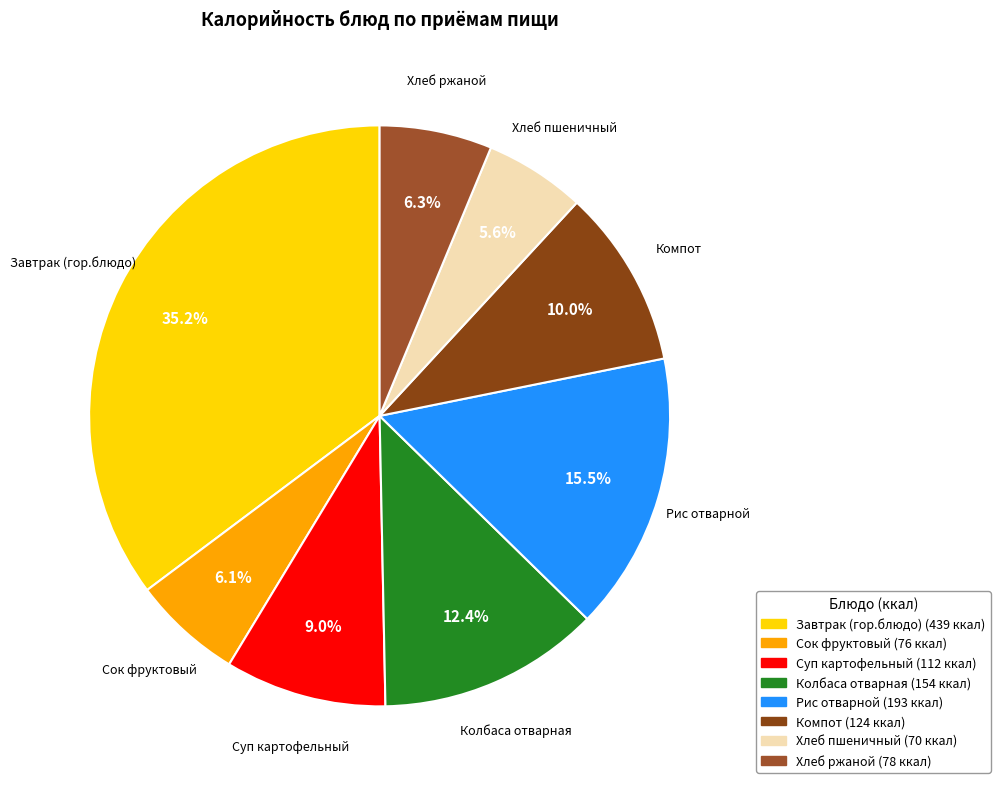

Is there a majority slice in this chart?

No